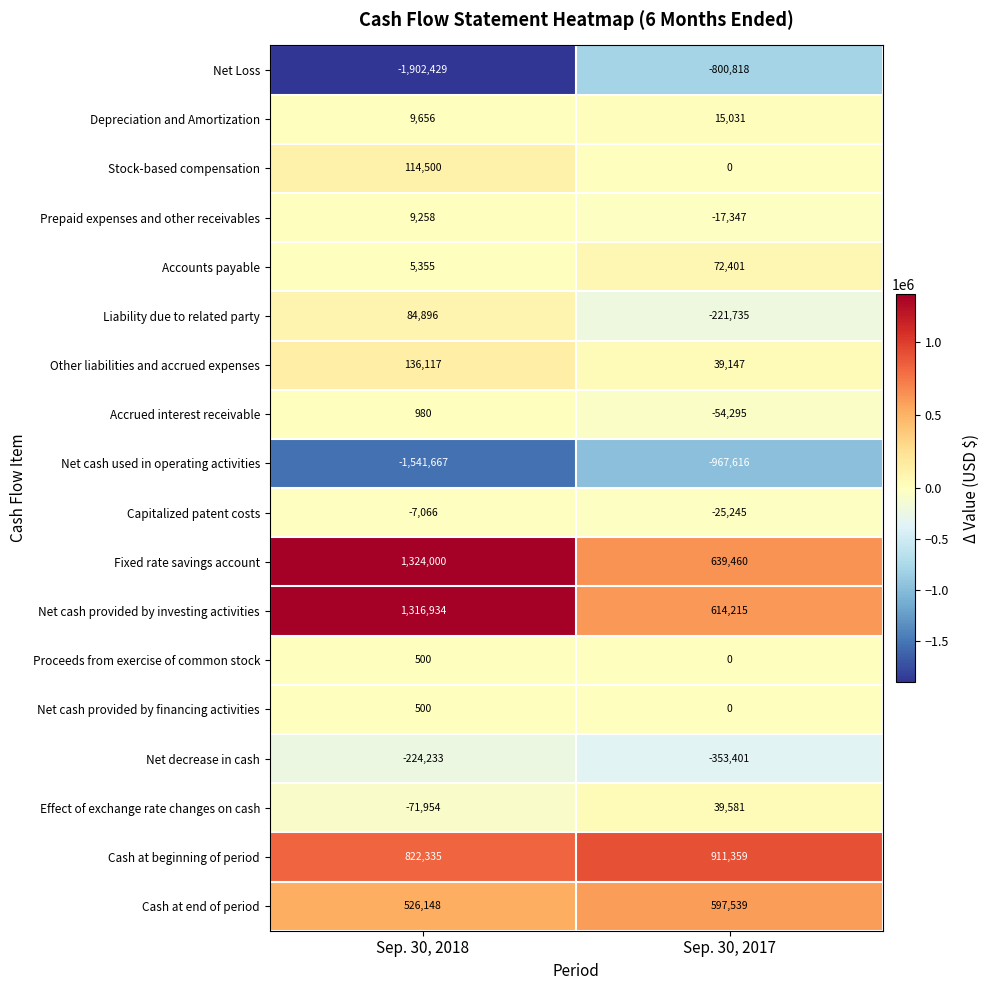

At which category is the sum across all series the highest?

Sep. 30, 2018